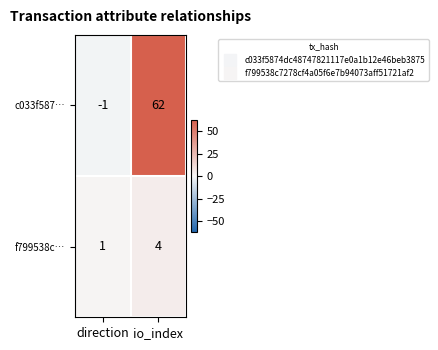

What is the difference between the c033f587… values at direction and io_index?

63